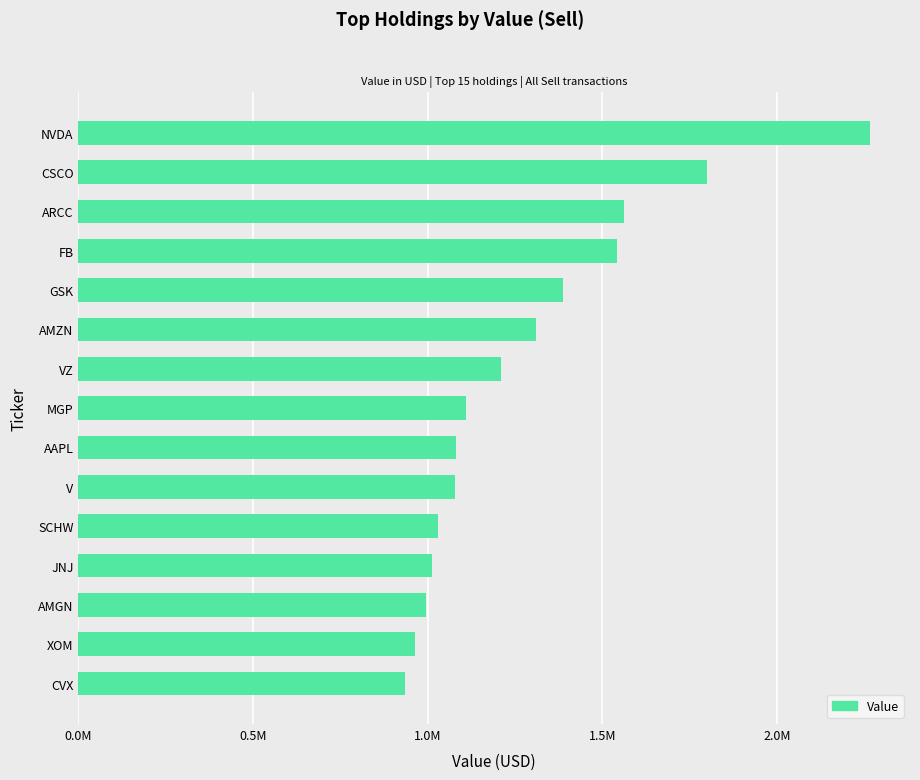

Are the bars horizontal?

Yes